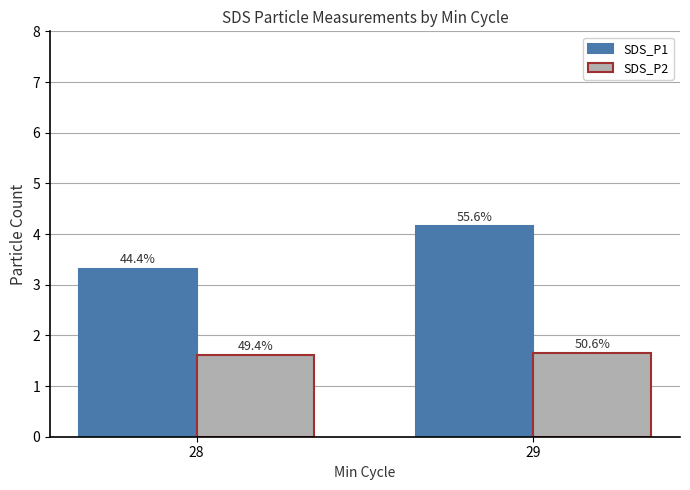

What is the approximate value of SDS_P1 at 28?

3.3